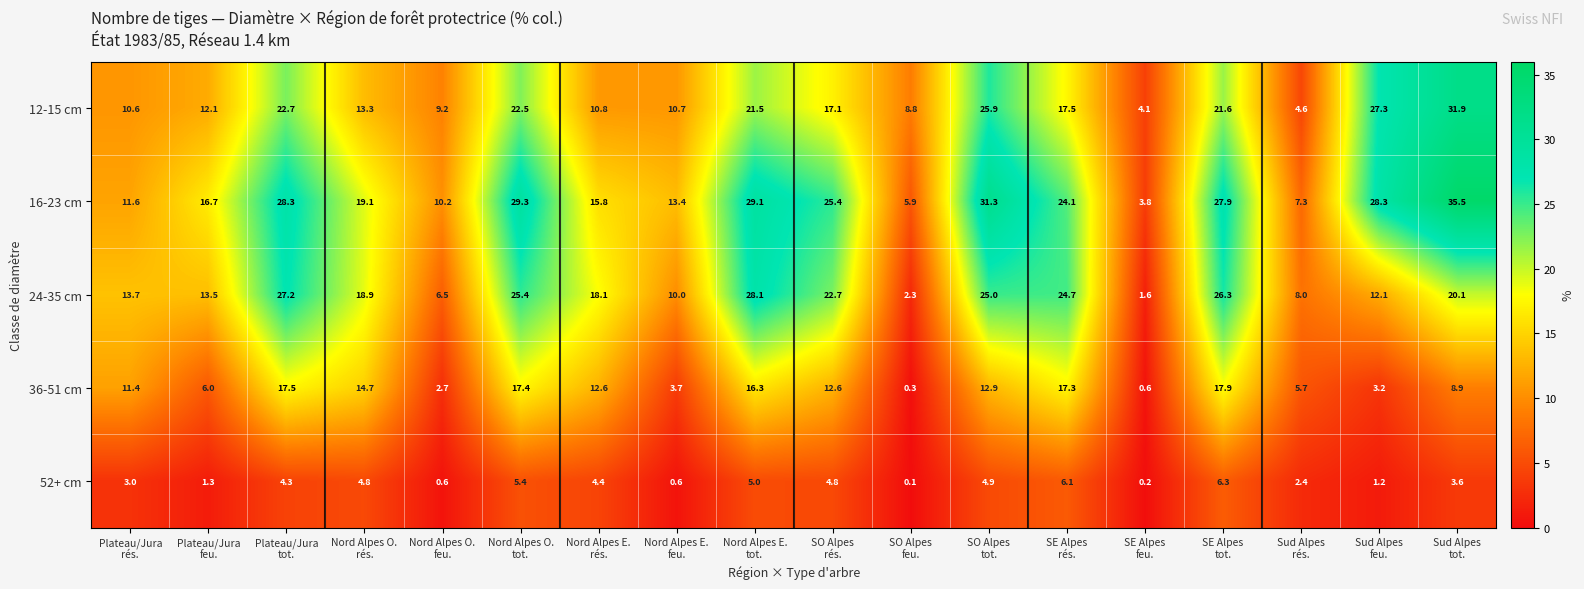

What is the maximum value for 16-23 cm?

35.5